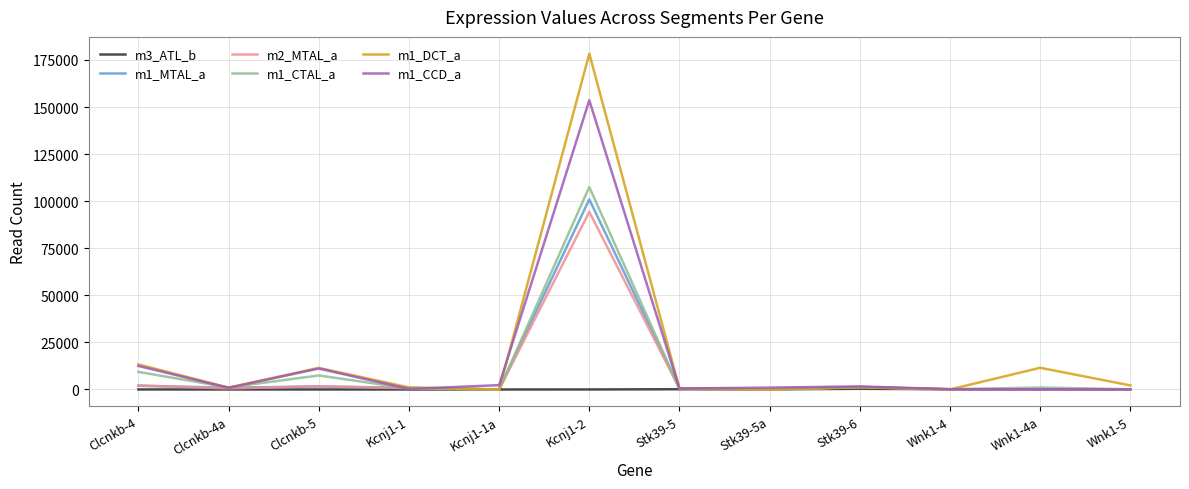

At which category does the chart reach its peak across all series?

Kcnj1-2